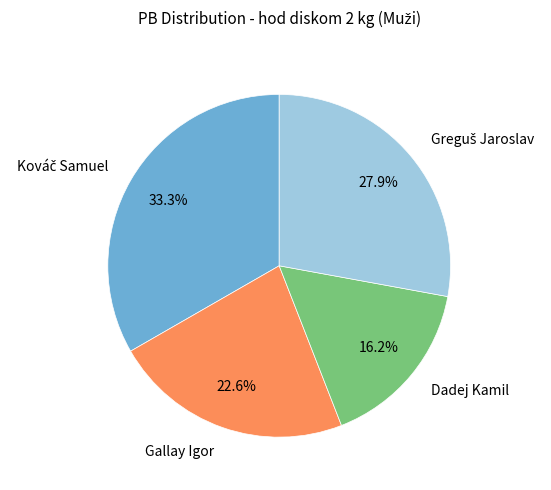

Which slice is the smallest?

Dadej Kamil